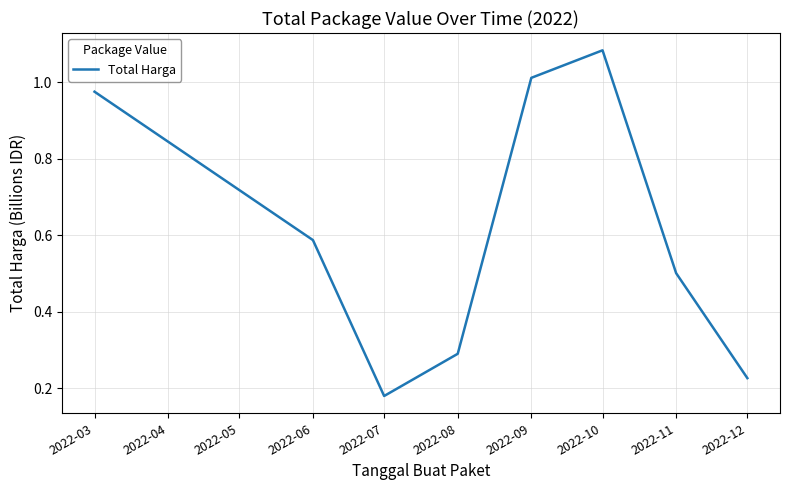

Is it true that the value at 2022-09 is 1.5?

False